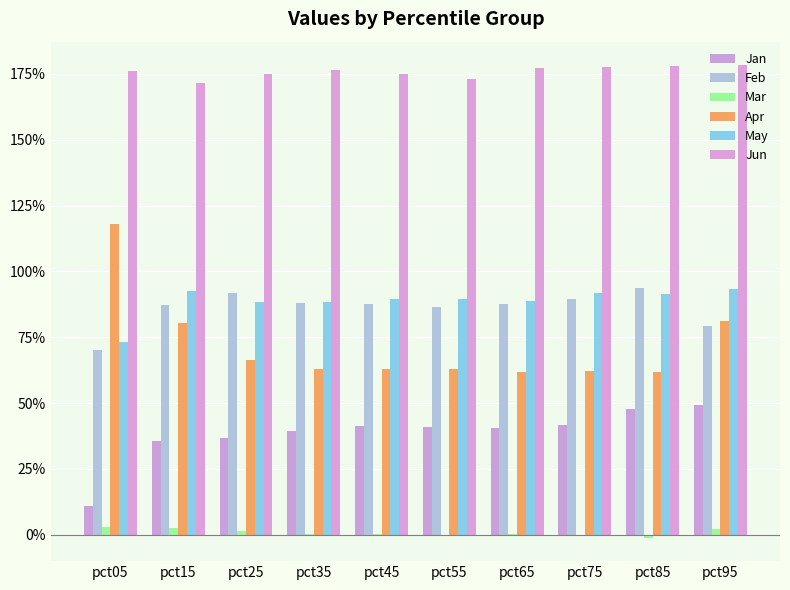

What is the average value of the Feb series?

0.9